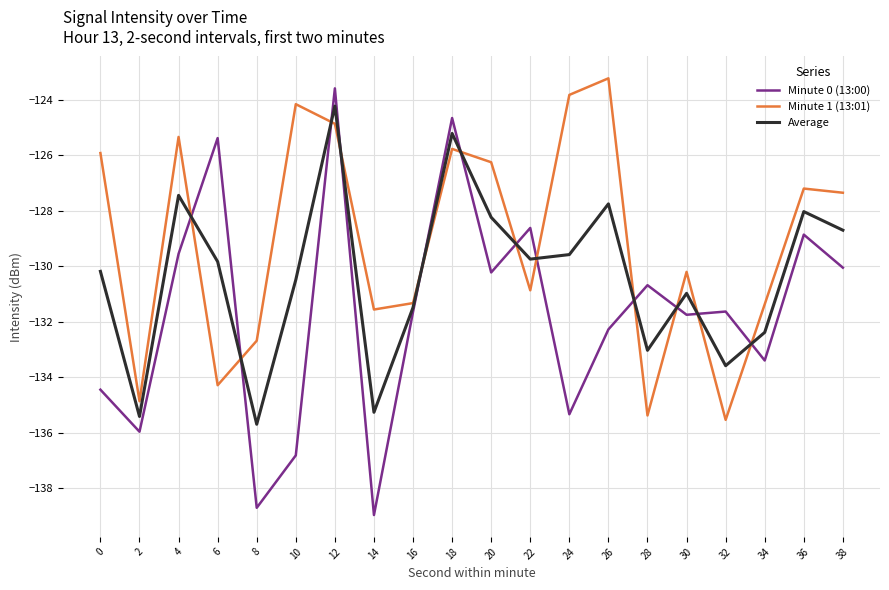

At how many categories does at least one series exceed -131?

14